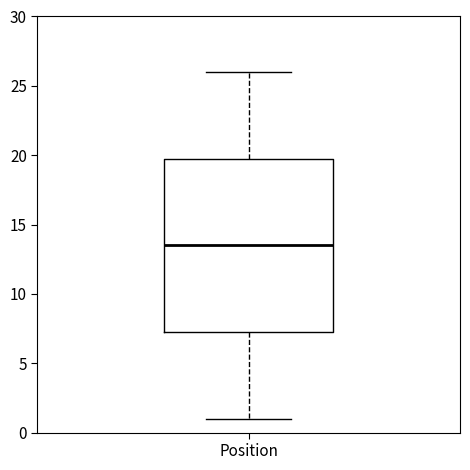

Read this box plot against the y-axis: the position of the median line, the range covered by the box, and the ends of both whiskers. The values are not printed on the chart, so give them approximately, as read against the axis.

median 13.5, box 7.5 to 20.0, whiskers 1.0 to 26.0